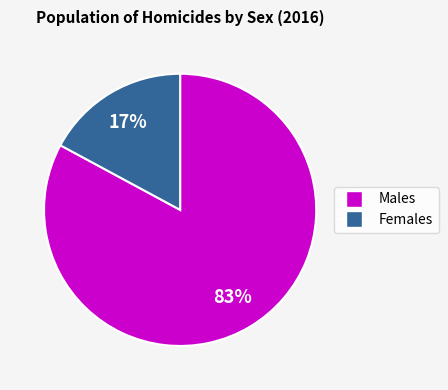

Does any single category account for the majority?

Yes